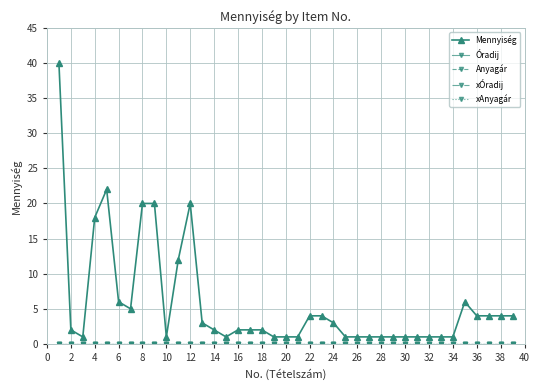

Reading left to right, transcribe all the data shown in this chart.

Mennyiség: 40	2	1	18	22	6	5	20	20	1	12	20	3	2	1	2	2	2	1	1	1	4	4	3	1	1	1	1	1	1	1	1	1	1	6	4	4	4	4
Óradij: 0	0	0	0	0	0	0	0	0	0	0	0	0	0	0	0	0	0	0	0	0	0	0	0	0	0	0	0	0	0	0	0	0	0	0	0	0	0	0
Anyagár: 0	0	0	0	0	0	0	0	0	0	0	0	0	0	0	0	0	0	0	0	0	0	0	0	0	0	0	0	0	0	0	0	0	0	0	0	0	0	0
xÓradij: 0	0	0	0	0	0	0	0	0	0	0	0	0	0	0	0	0	0	0	0	0	0	0	0	0	0	0	0	0	0	0	0	0	0	0	0	0	0	0
xAnyagár: 0	0	0	0	0	0	0	0	0	0	0	0	0	0	0	0	0	0	0	0	0	0	0	0	0	0	0	0	0	0	0	0	0	0	0	0	0	0	0